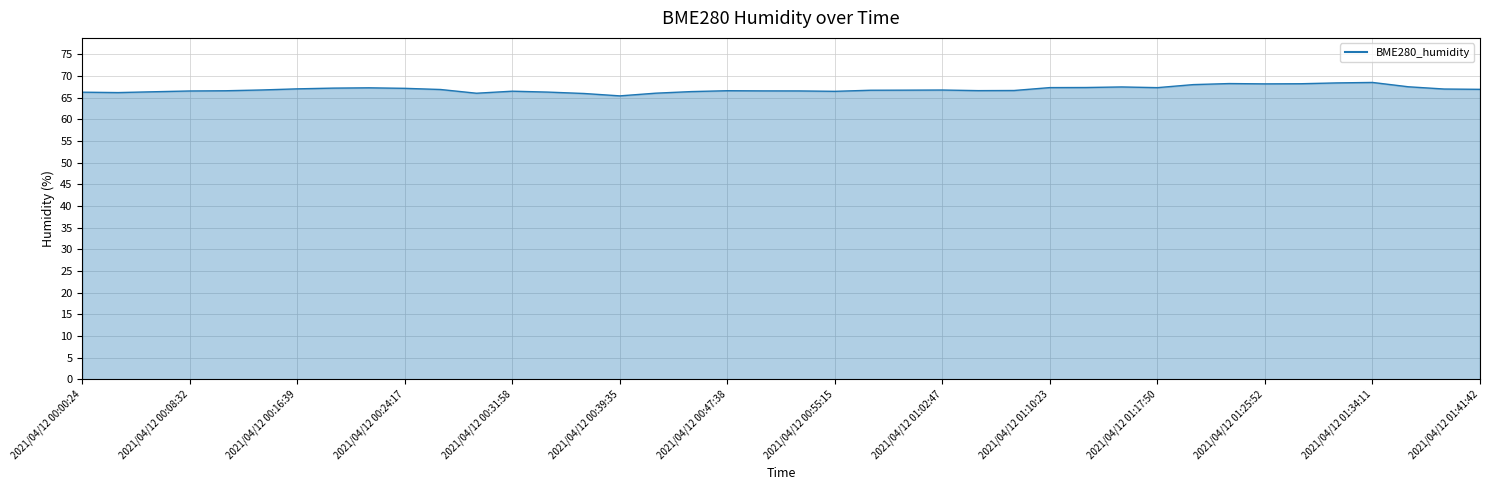

What is the minimum value shown in the chart?

65.4